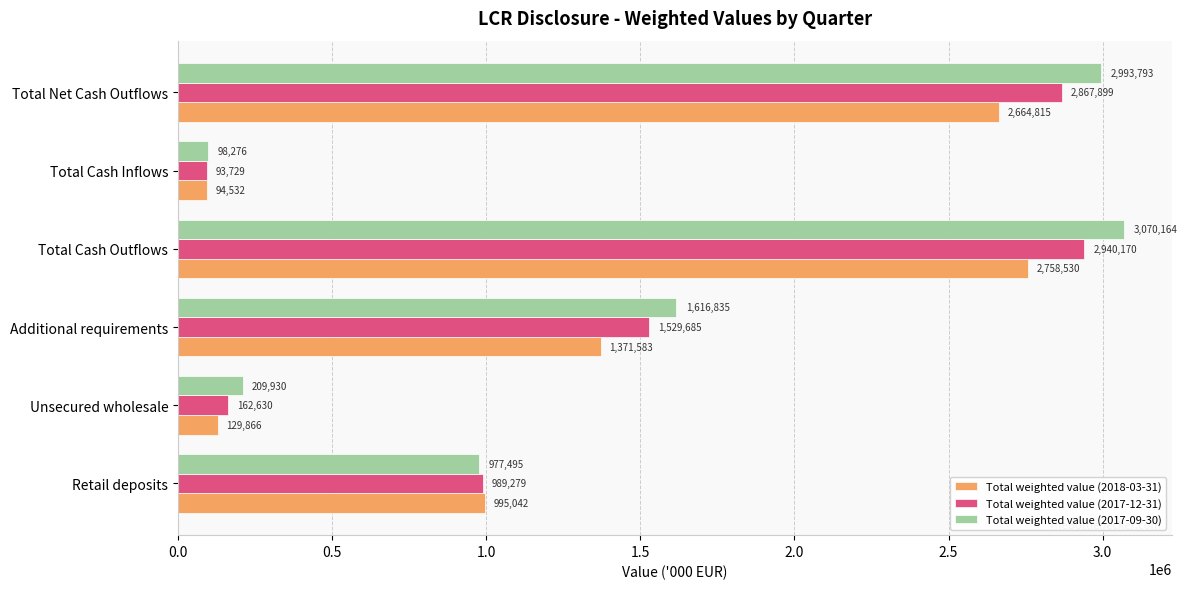

What is the average value of the Total weighted value (2017-09-30) series?

1494416